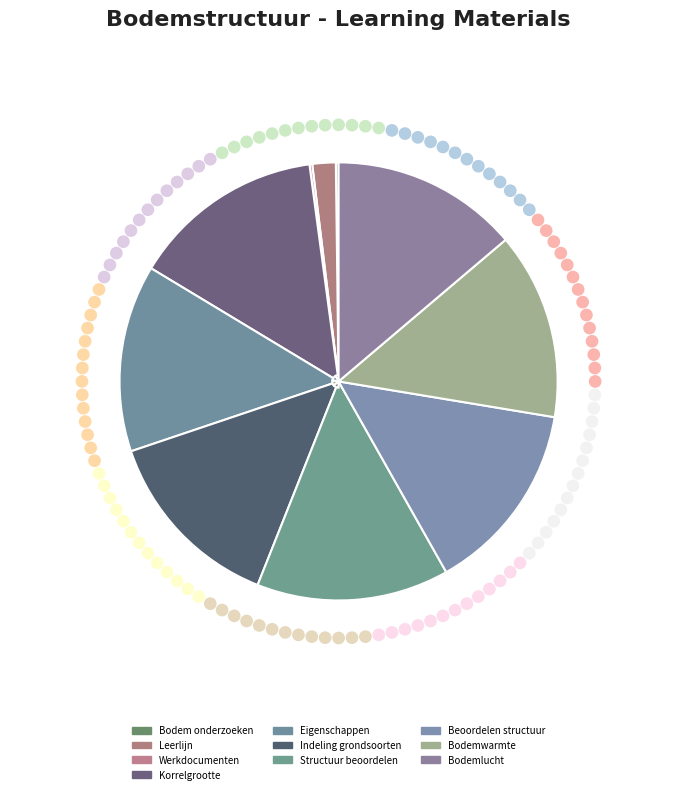

Is Bodemwarmte the majority of the pie?

No